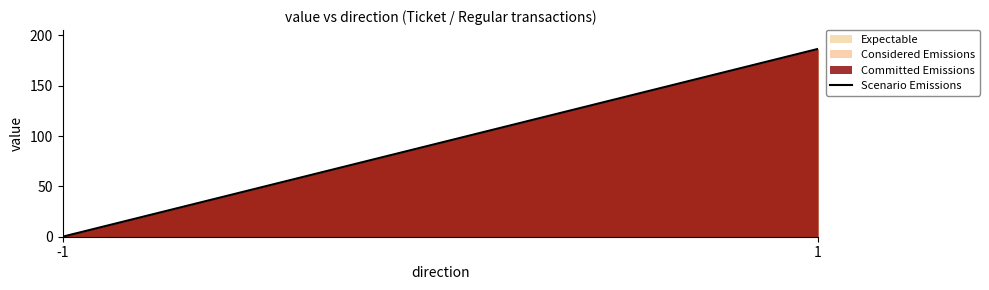

The chart shows a value of 186.6 at 1. True or false?

True